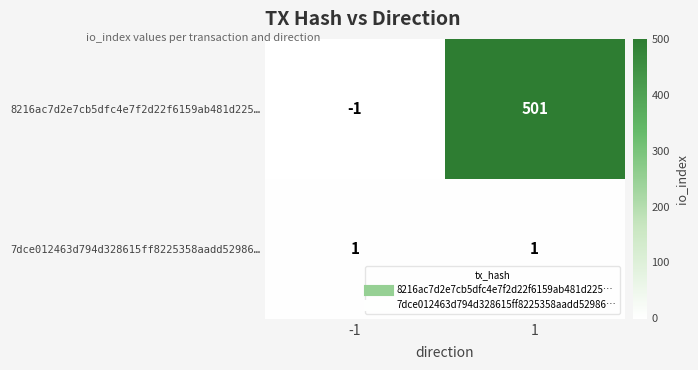

Which series has the largest total across all categories?

8216ac7d2e7cb5dfc4e7f2d22f6159ab481d225…